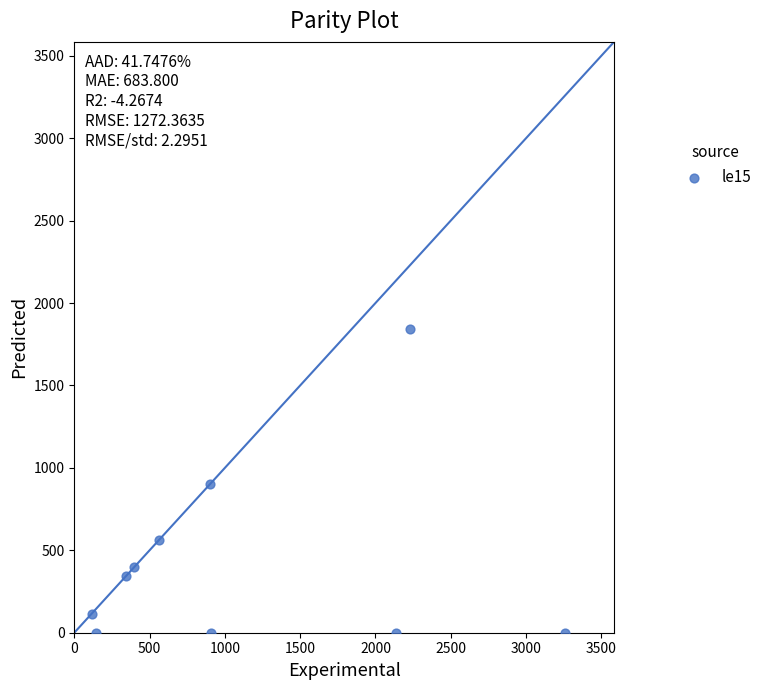

What is the average Y value?

416.0